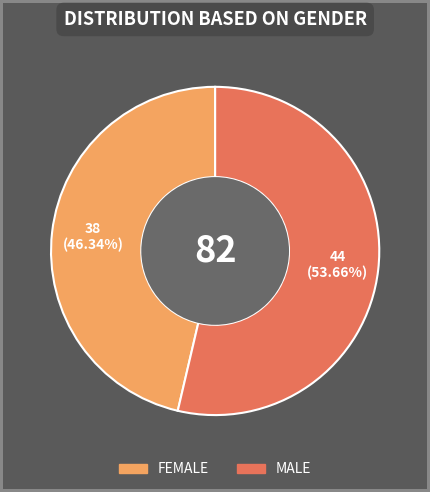

Which slice represents more than half of the pie?

MALE